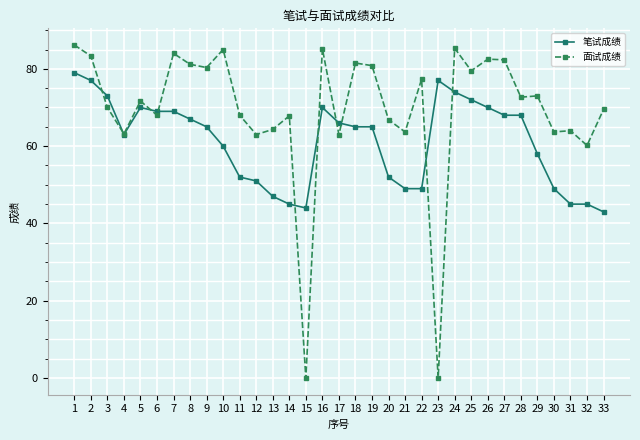

Is the value of 面试成绩 at 11 greater than the value of 笔试成绩 at 26?

No